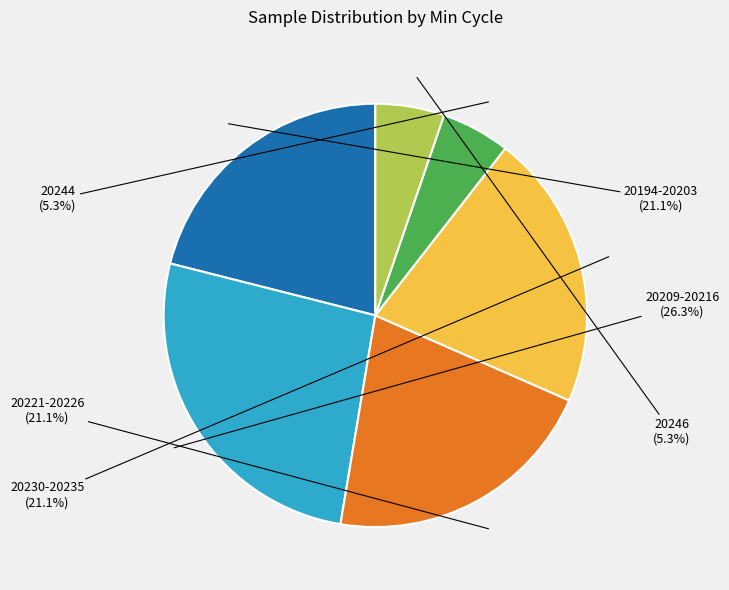

Is there a majority slice in this chart?

No